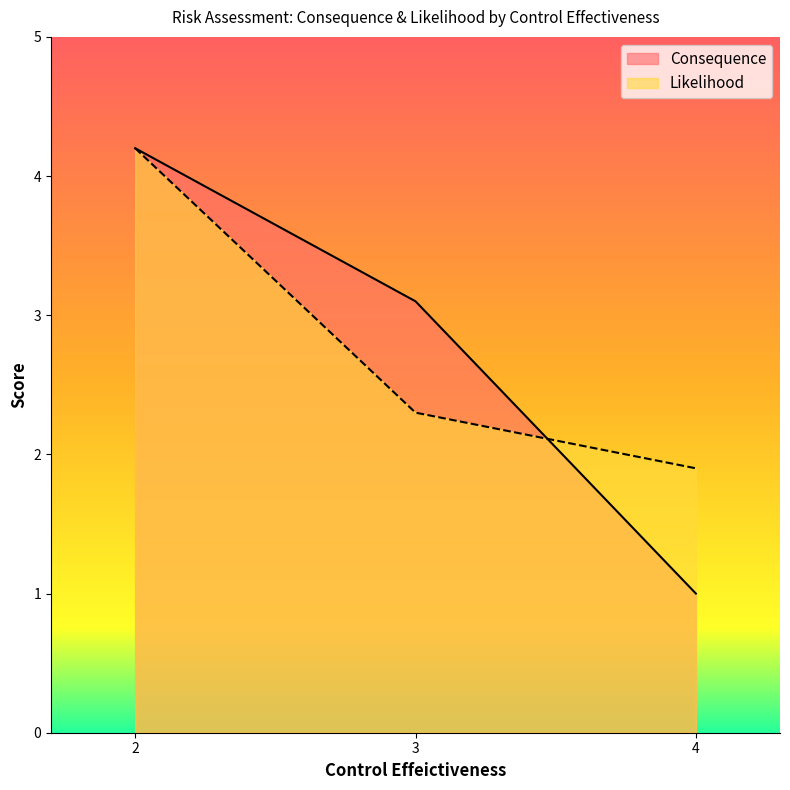

Which series has the largest range (max minus min)?

Consequence